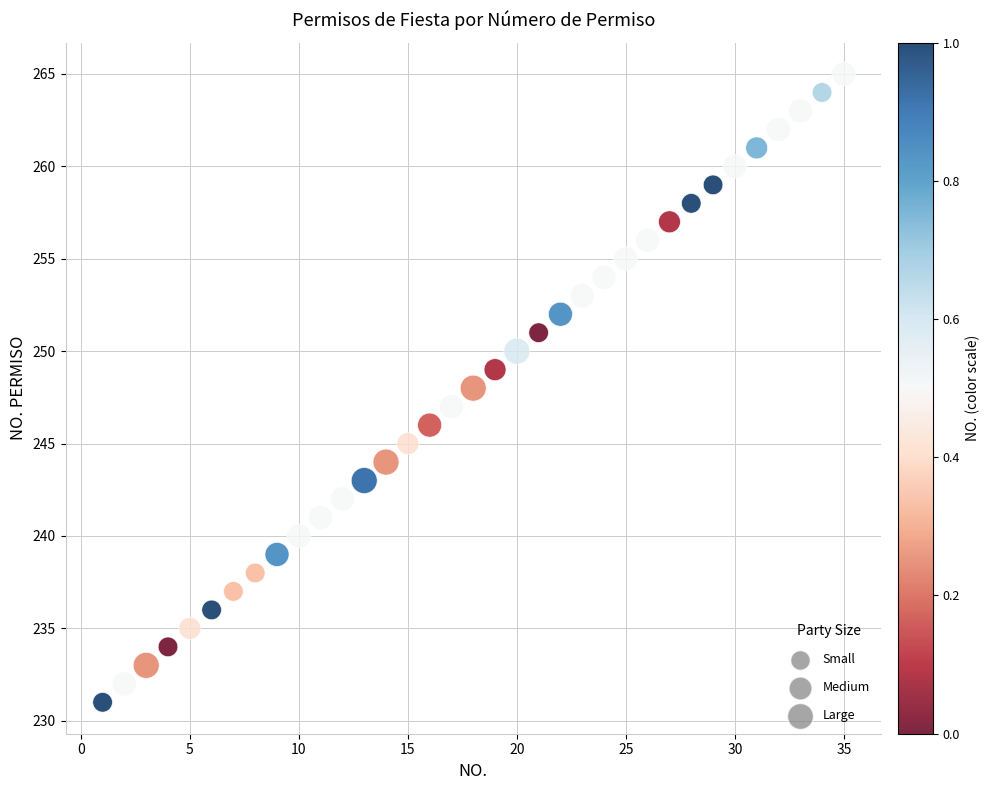

What is the range of X values (max minus min)?

34